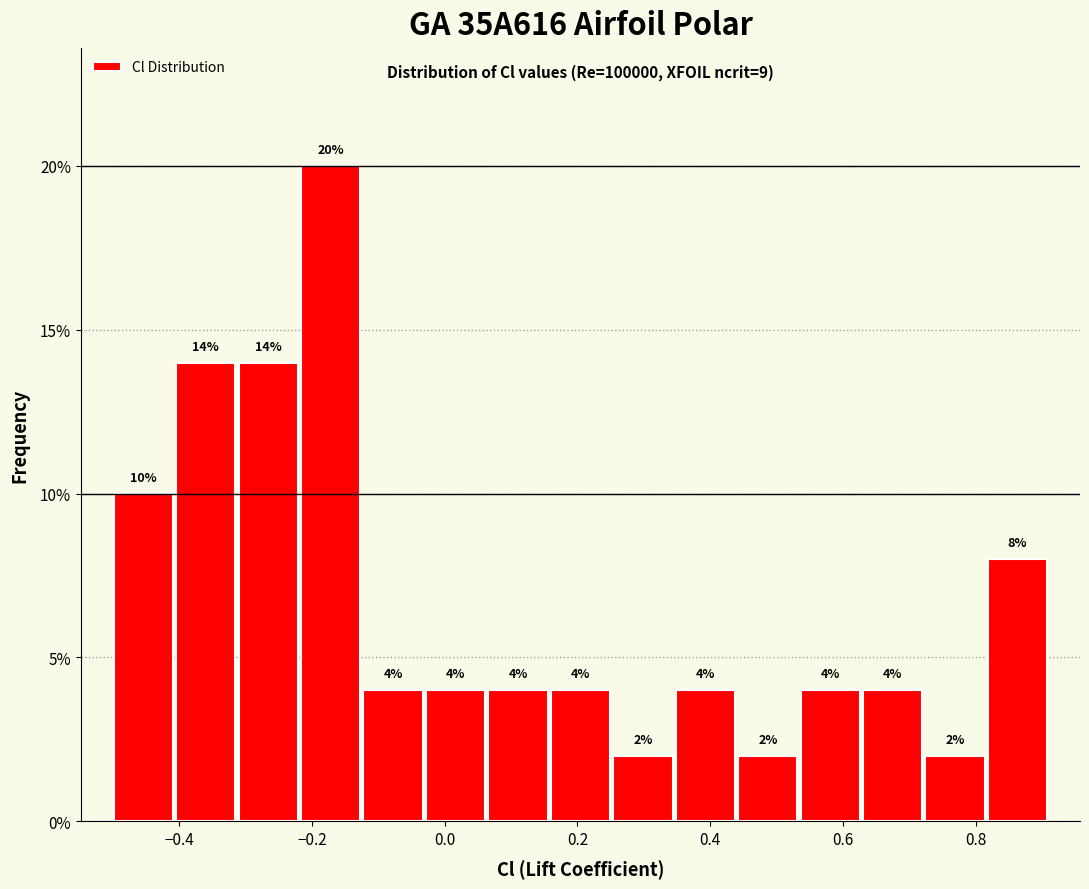

Reading left to right, list every bar in this chart as the range it spans on the x-axis followed by its height. The bar edges are not printed on the chart, so give them approximately, as read against the axis.

-0.50 to -0.40: 10
-0.40 to -0.32: 14
-0.32 to -0.22: 14
-0.22 to -0.12: 20
-0.12 to -0.04: 4
-0.04 to 0.06: 4
0.06 to 0.16: 4
0.16 to 0.26: 4
0.26 to 0.34: 2
0.34 to 0.44: 4
0.44 to 0.54: 2
0.54 to 0.62: 4
0.62 to 0.72: 4
0.72 to 0.82: 2
0.82 to 0.90: 8